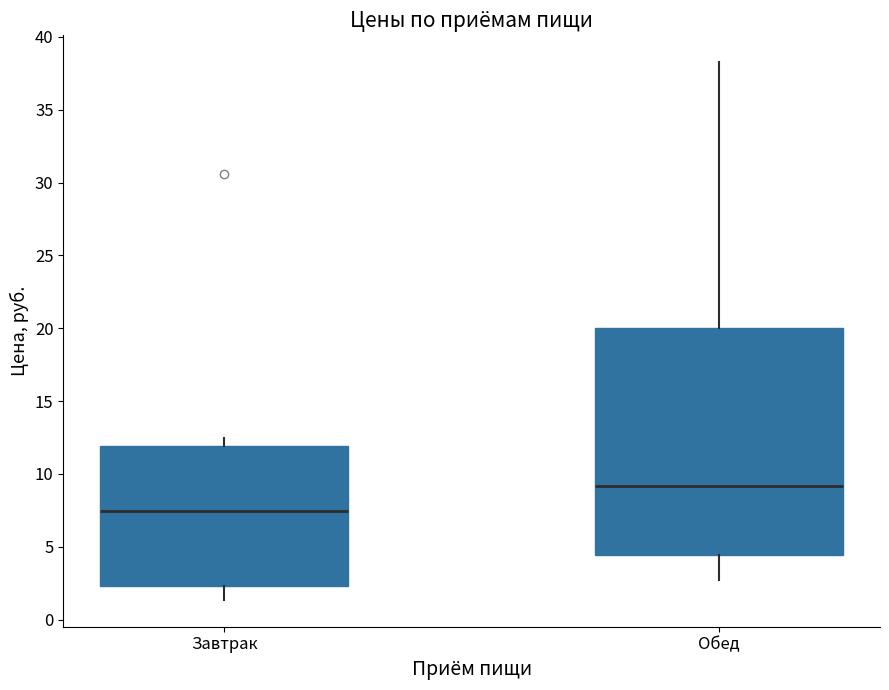

Comparing the boxes themselves (not the whiskers), which one is the tallest?

Обед